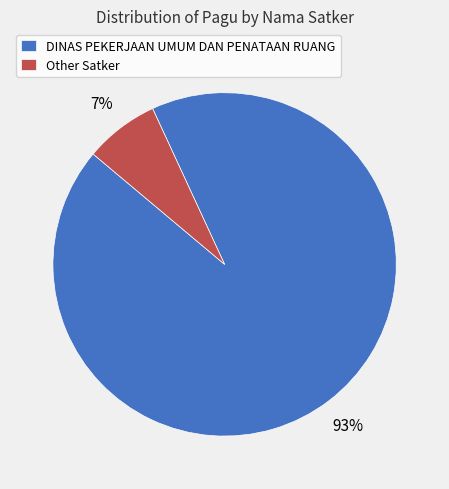

Combined, do Other Satker and DINAS PEKERJAAN UMUM DAN PENATAAN RUANG account for over 50%?

Yes